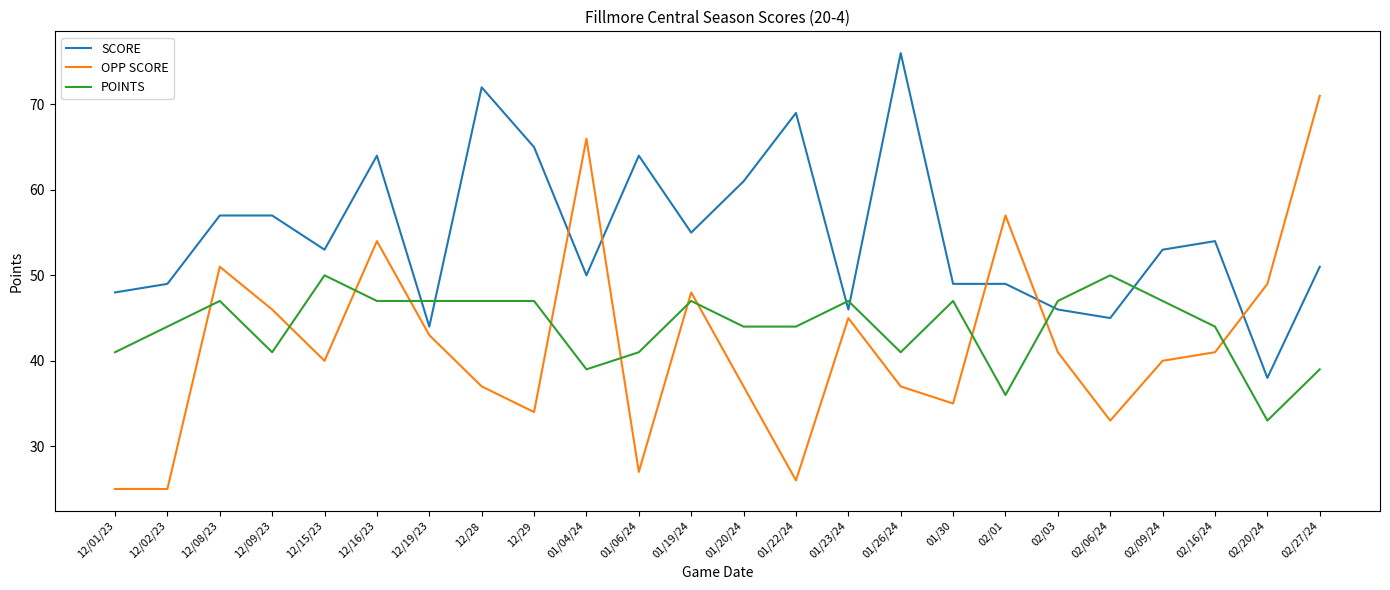

Is the value of SCORE at 01/22/24 greater than the value of POINTS at 01/20/24?

Yes